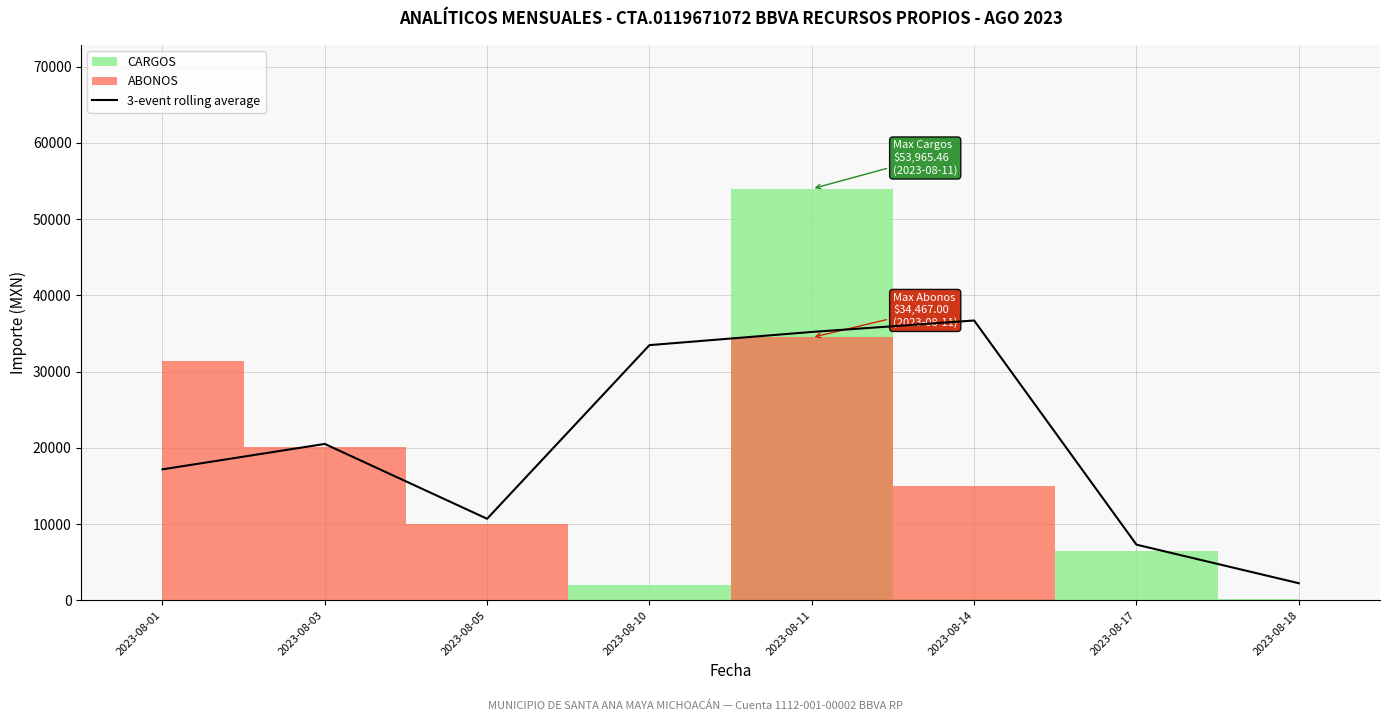

What is the change in value from 2023-08-01 to 2023-08-10?

+16294.3